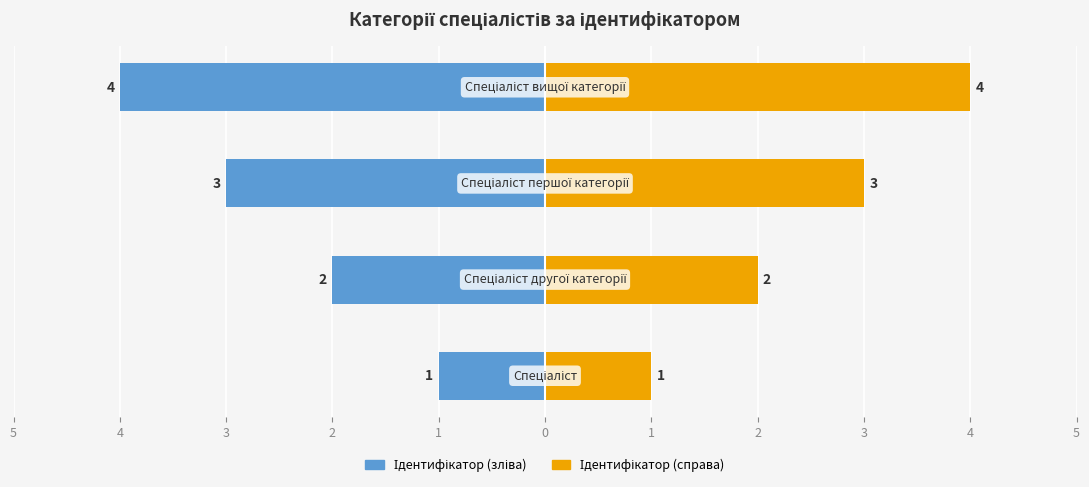

What are all the series names shown in the legend?

Ідентифікатор (зліва), Ідентифікатор (справа)